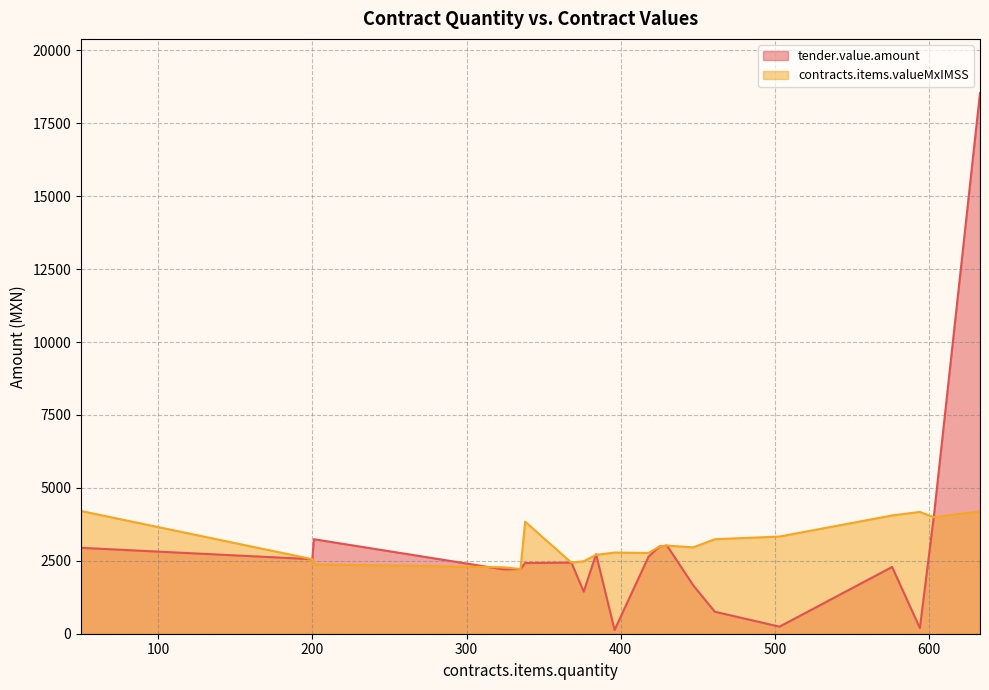

What are all the series names shown in the legend?

tender.value.amount, contracts.items.valueMxIMSS